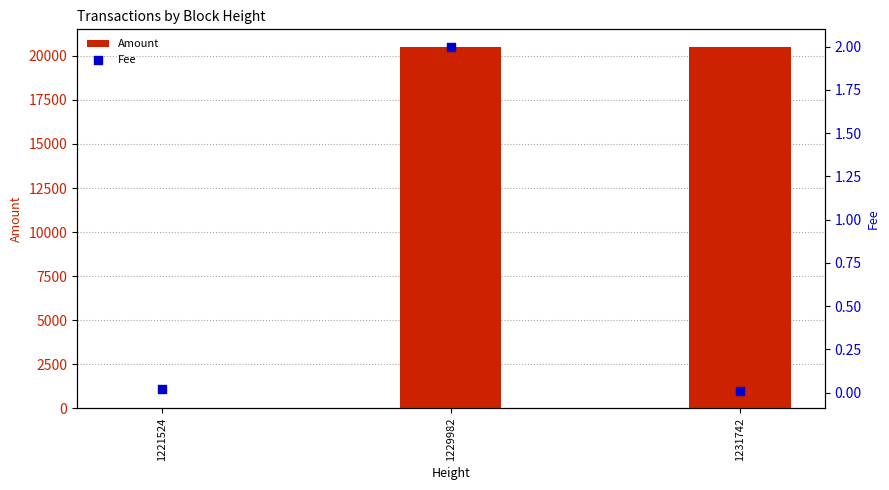

What are all the series names shown in the legend?

Amount, Fee